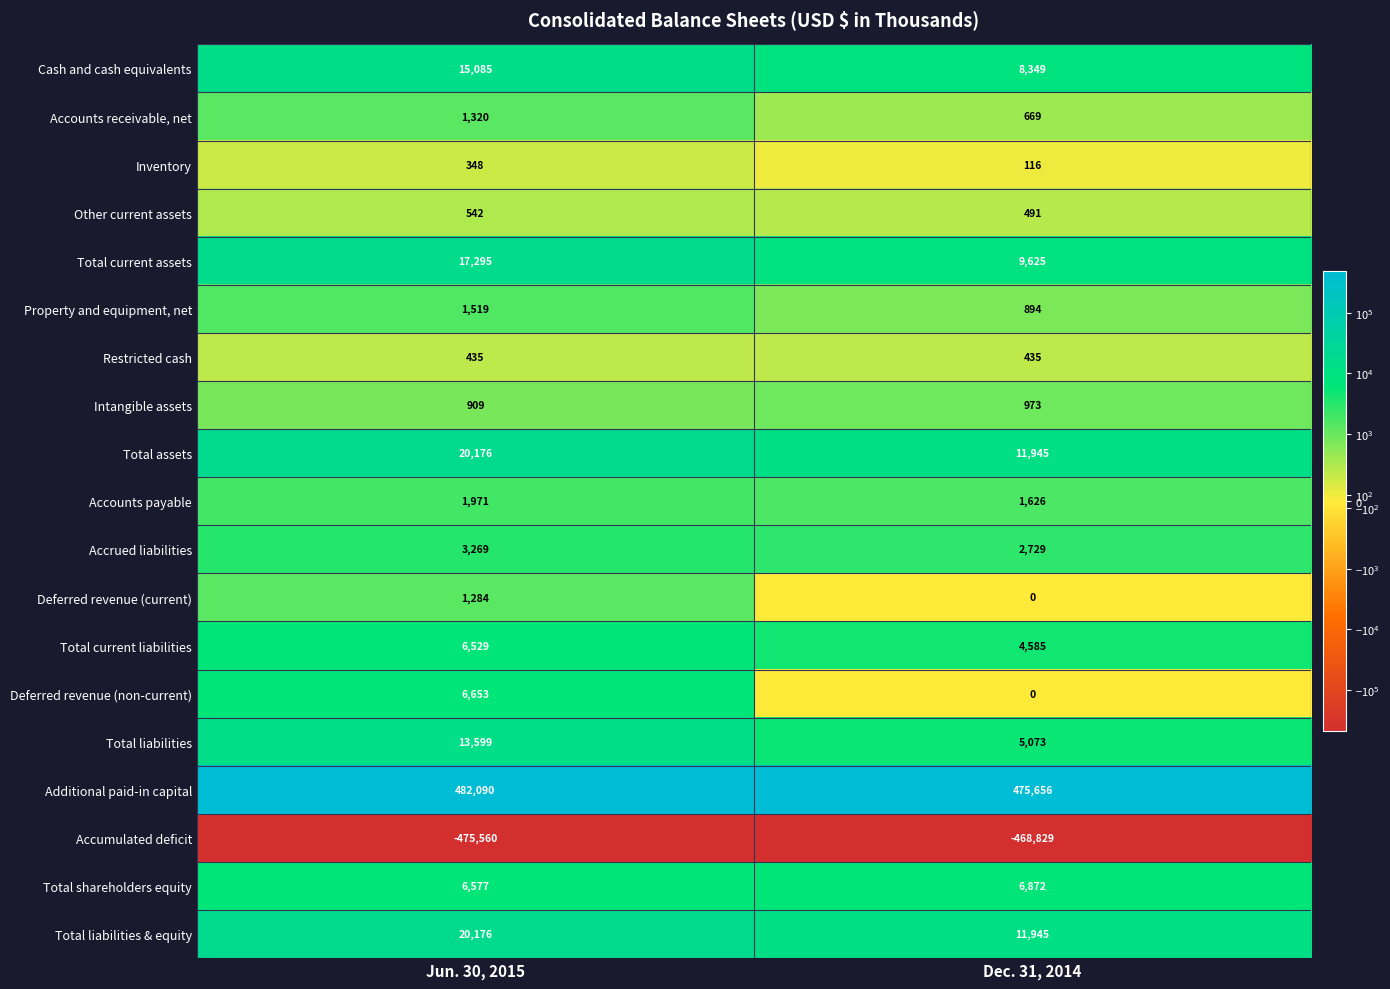

Which series has the widest spread of values?

Total liabilities